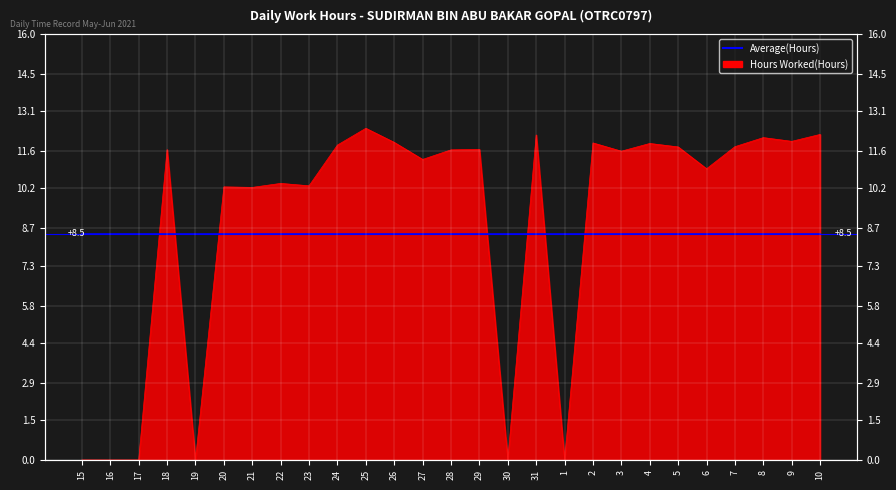

How many points are higher than both their immediate neighbors (excluding endpoints)?

9